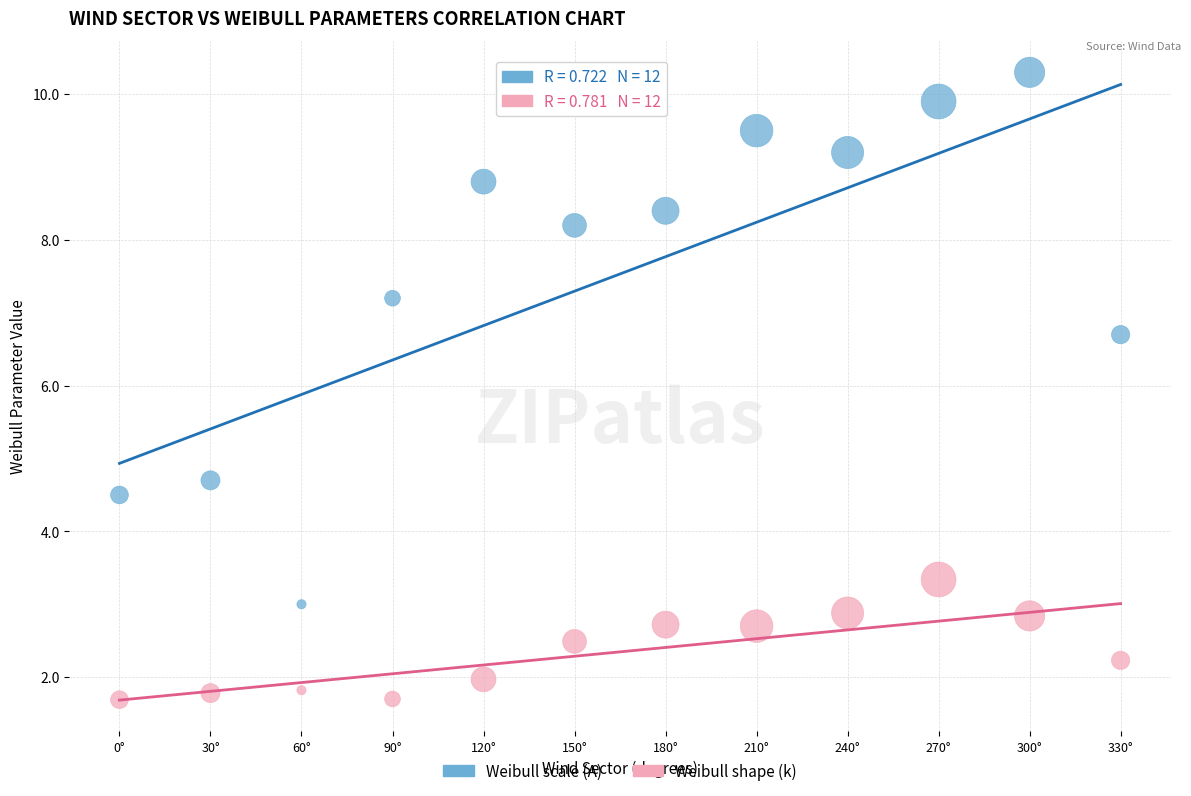

Which series has the widest spread of Y values?

Weibull scale (A)